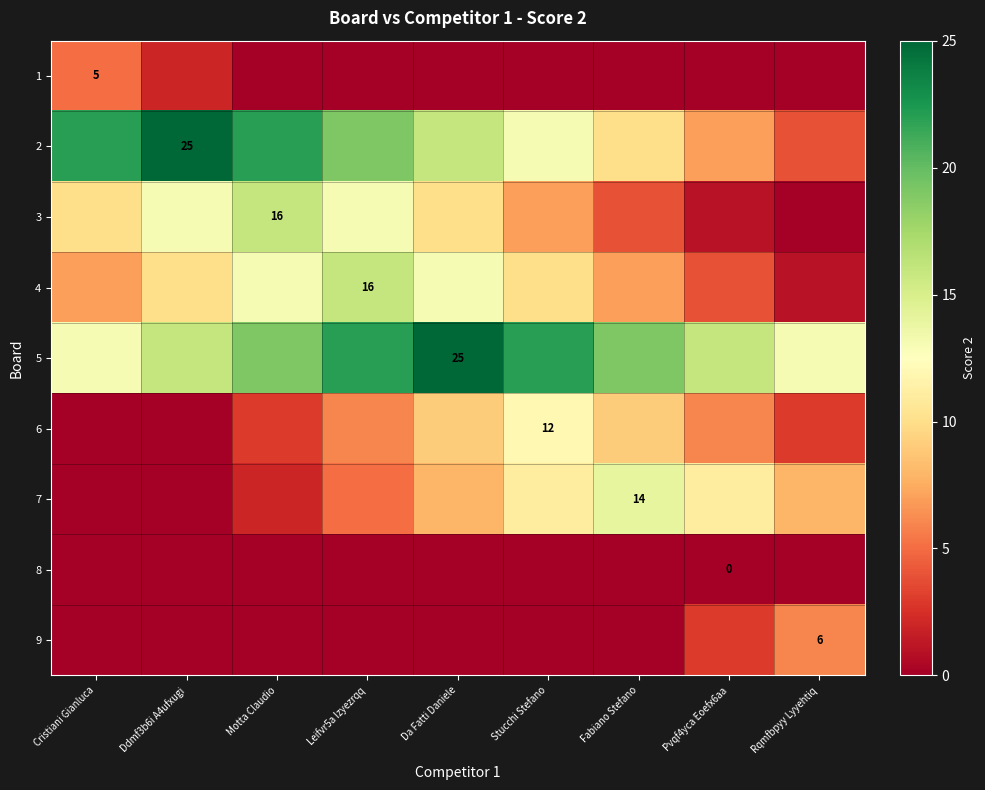

Which has a higher value, Pvqf4yca Eoefx6aa or Fabiano Stefano?

Pvqf4yca Eoefx6aa